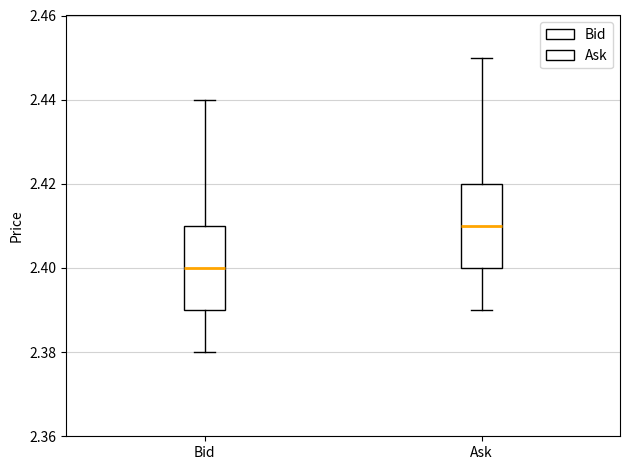

Where is the lower edge of the box for Bid on the y-axis? The values are not printed on the chart, so give them approximately, as read against the axis.

2.39